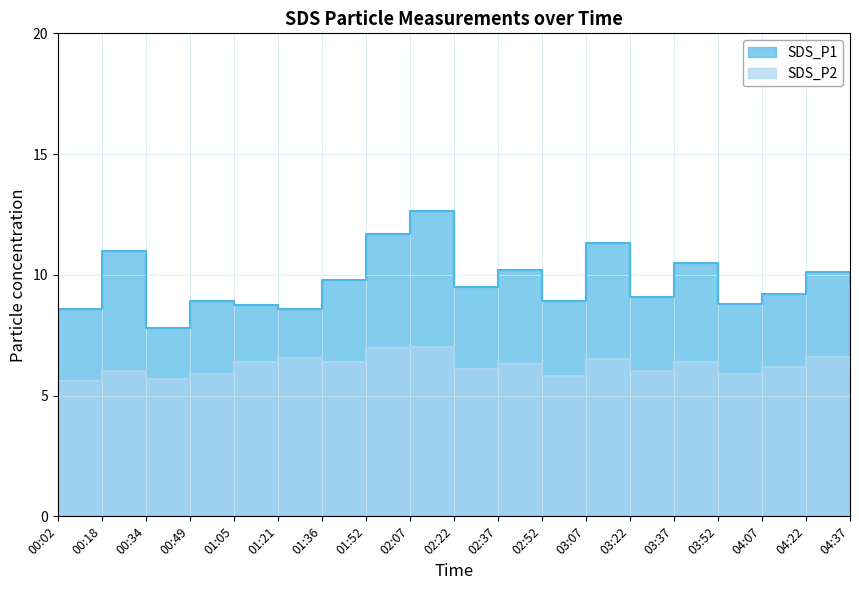

Where is the first local maximum for SDS_P1?

00:18